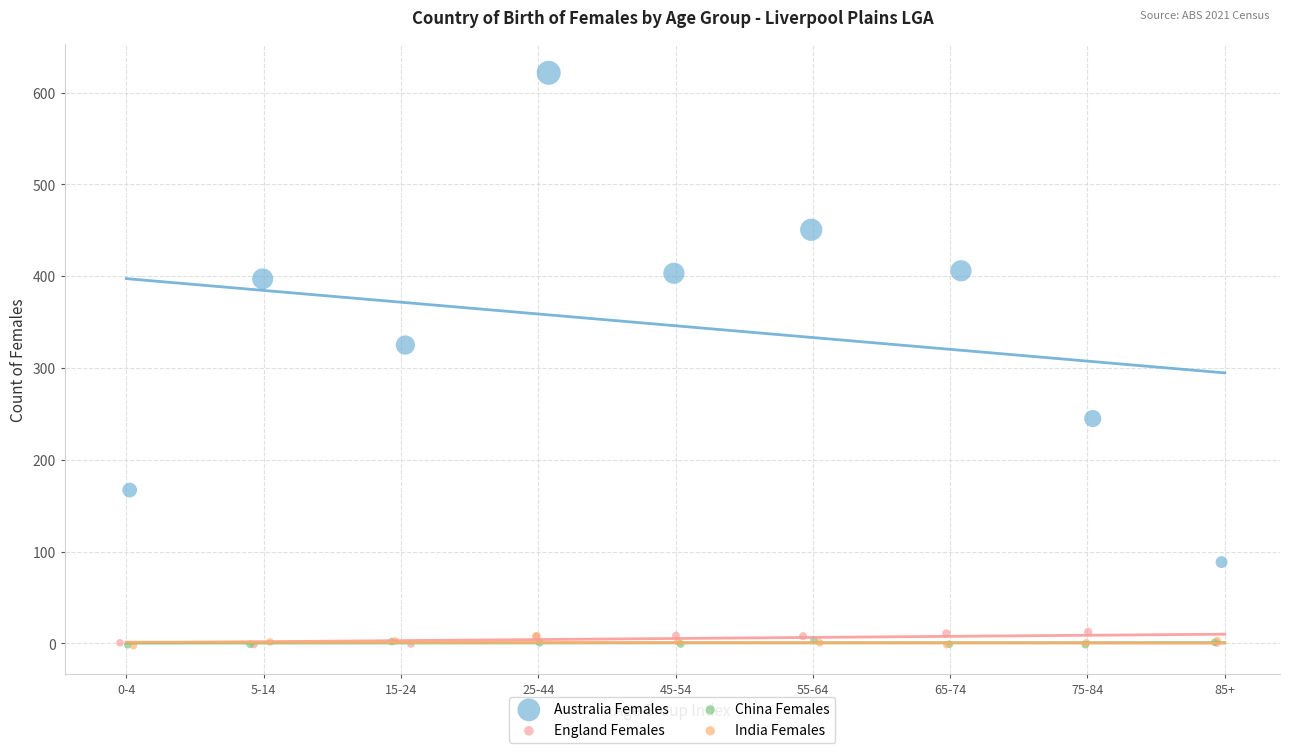

Which series has the largest Y range (max minus min)?

Australia Females